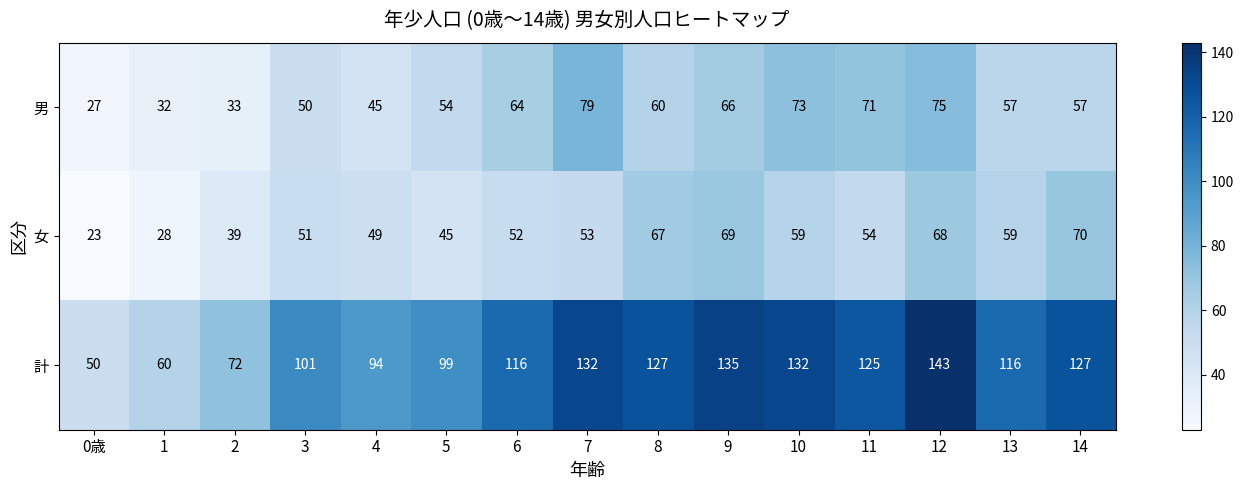

At which category is the sum across all series the highest?

12